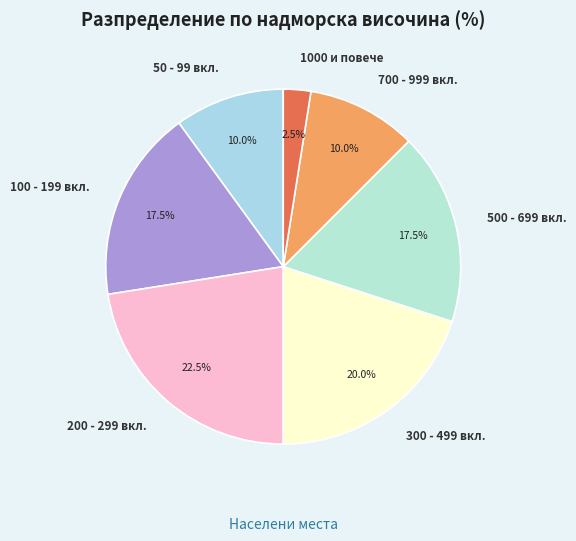

What is the largest slice in the pie chart?

200 - 299 вкл.